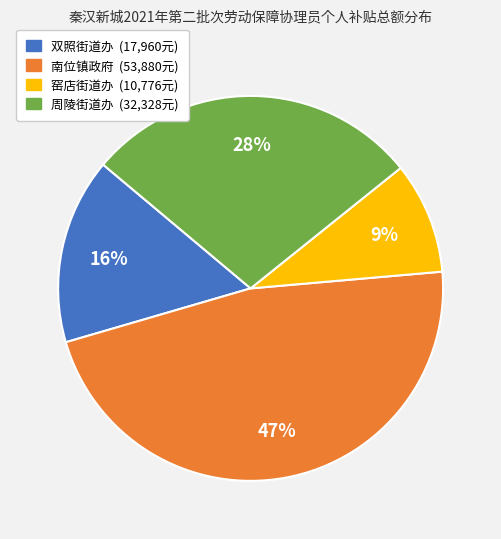

Is there a majority slice in this chart?

No